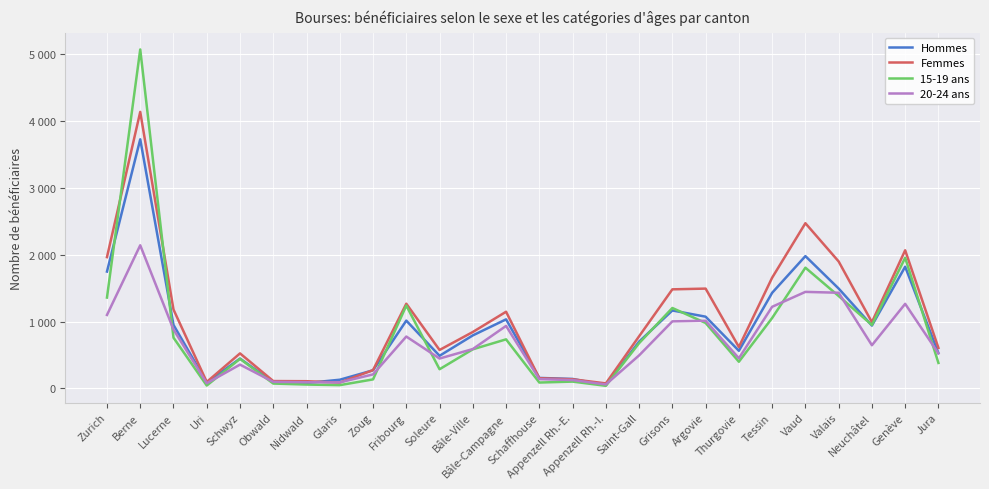

At which category does Femmes reach its first local valley?

Uri